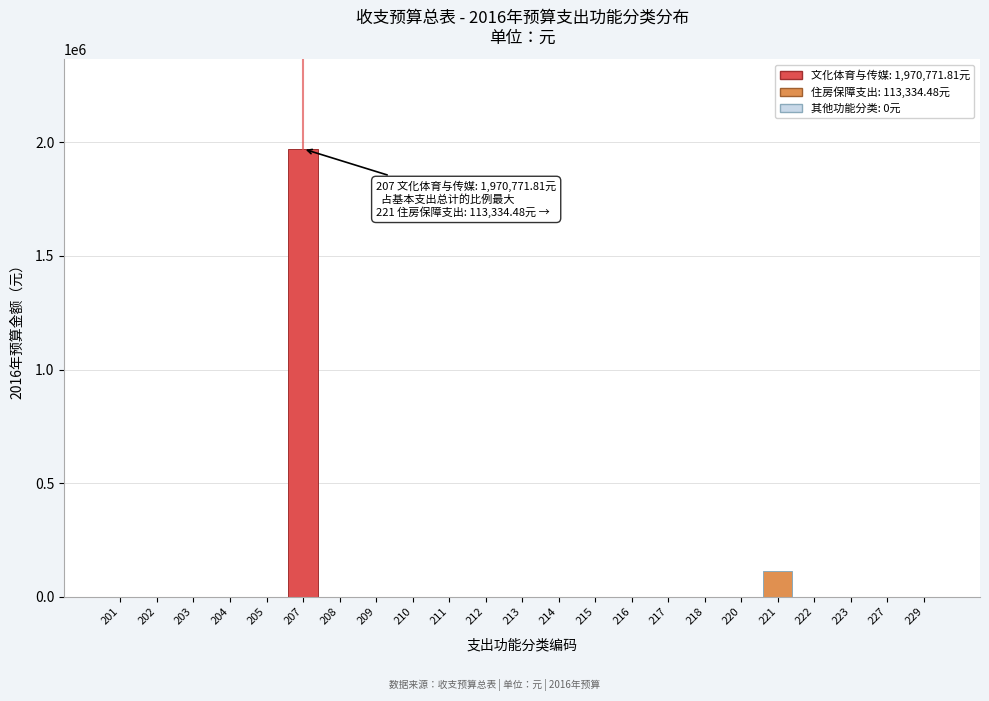

Reading left to right, transcribe all the data shown in this chart.

201=0.0	202=0.0	203=0.0	204=0.0	205=0.0	207=1970771.8	208=0.0	209=0.0	210=0.0	211=0.0	212=0.0	213=0.0	214=0.0	215=0.0	216=0.0	217=0.0	218=0.0	220=0.0	221=113334.5	222=0.0	223=0.0	227=0.0	229=0.0